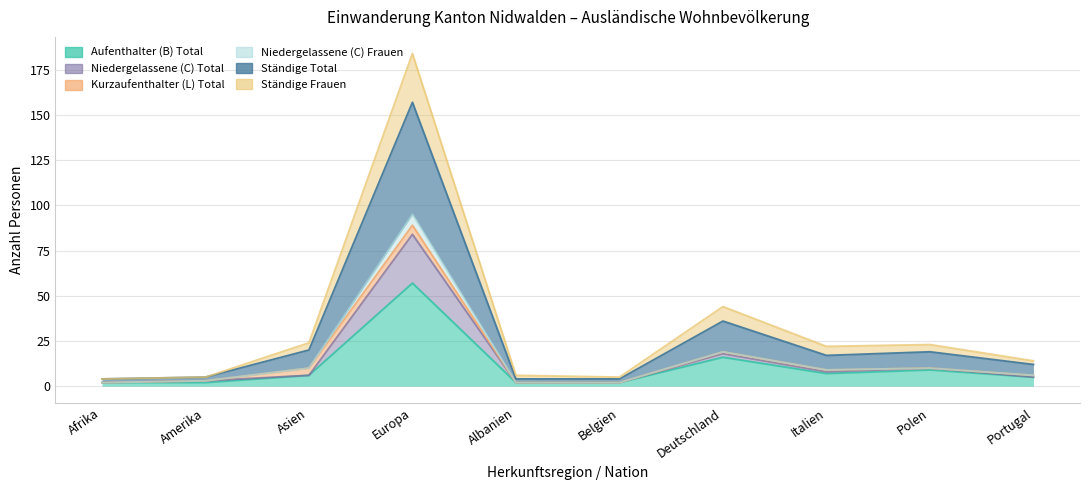

How many data points in Niedergelassene (C) Frauen are above 9?

4